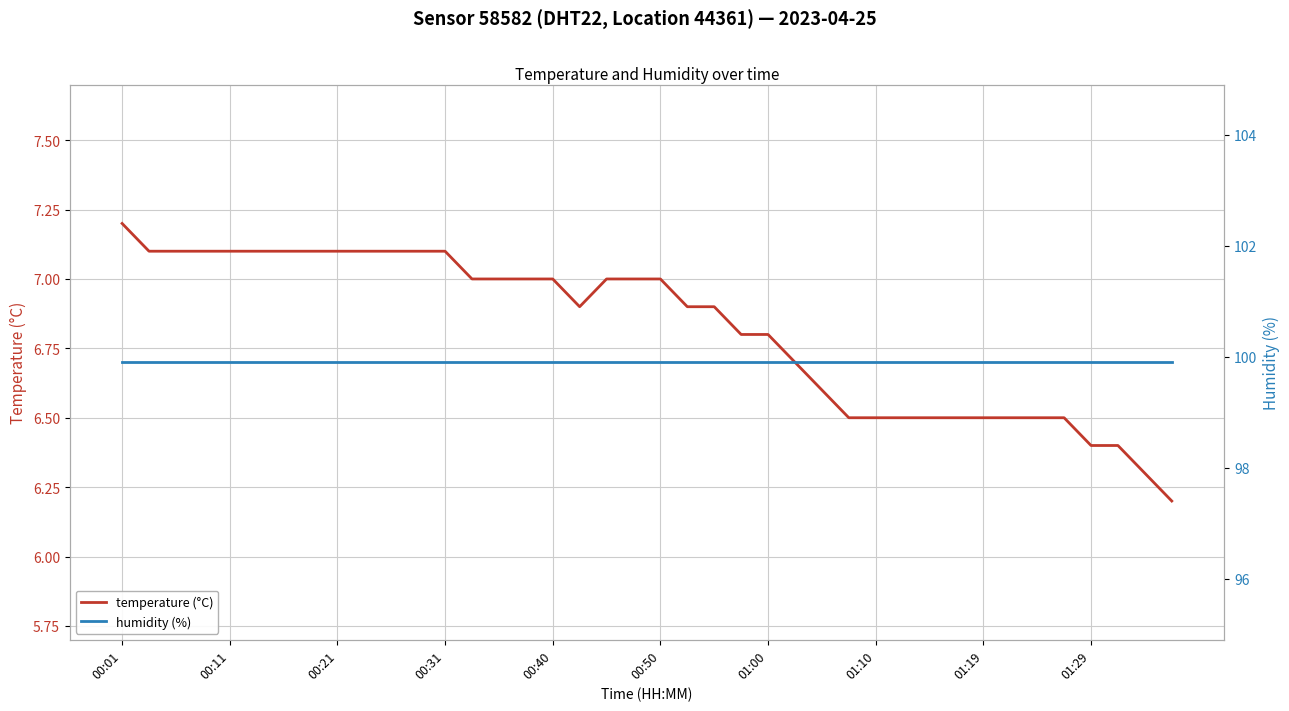

Which series has the largest total across all categories?

humidity (%)